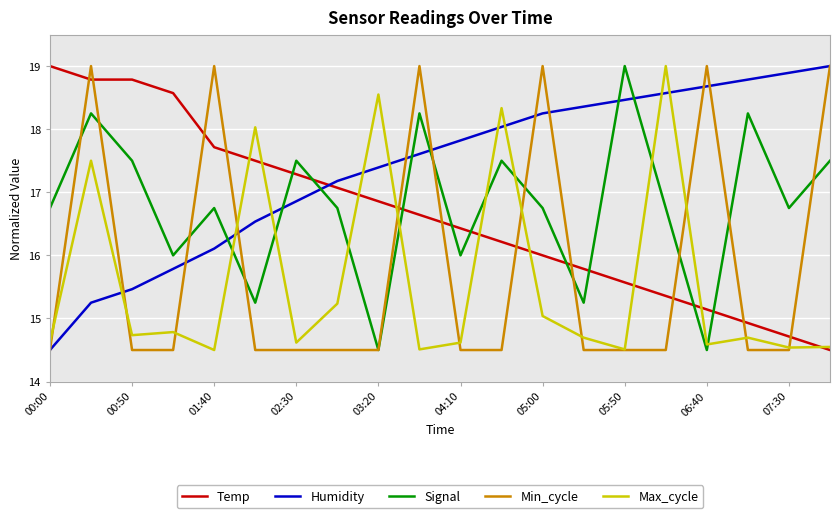

Which series has the largest total across all categories?

Humidity